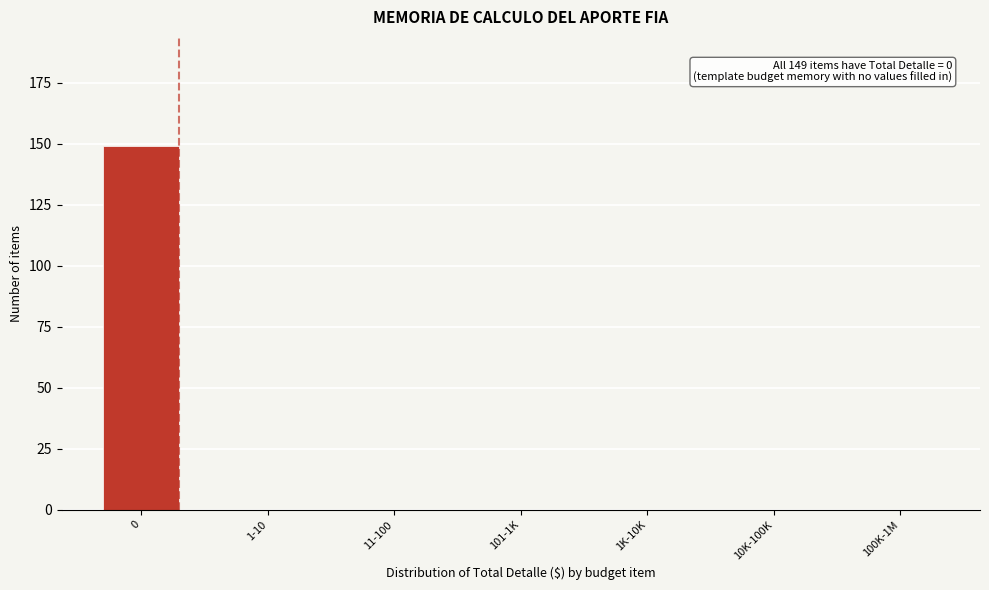

Reading left to right, what are all the values shown in this chart?

0=149	1-10=0	11-100=0	101-1K=0	1K-10K=0	10K-100K=0	100K-1M=0